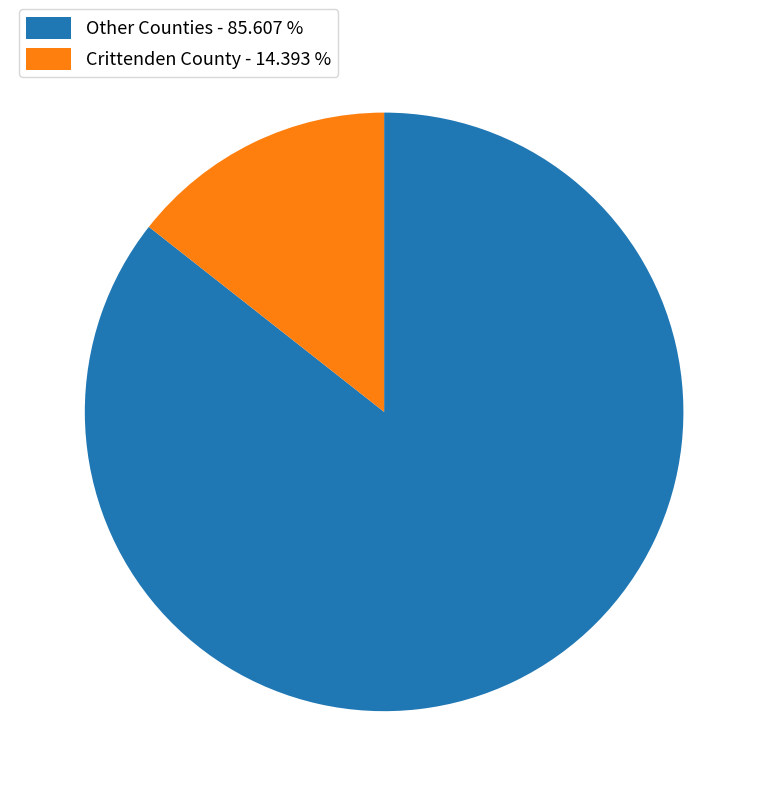

Which category has the smallest portion of the pie?

Crittenden County - 14.393 %